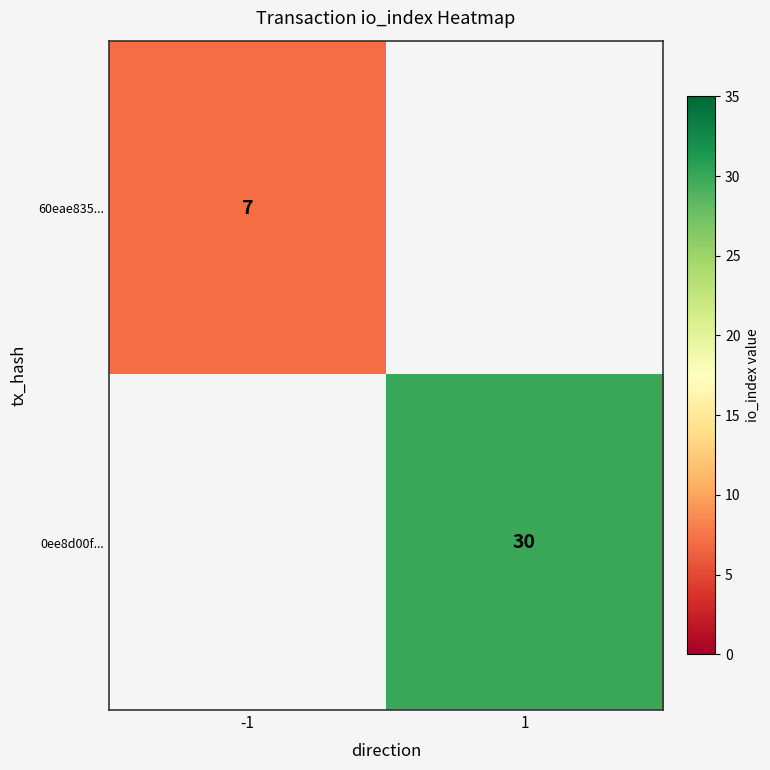

The 0ee8d00f... series shows 41 at 1. True or false?

False